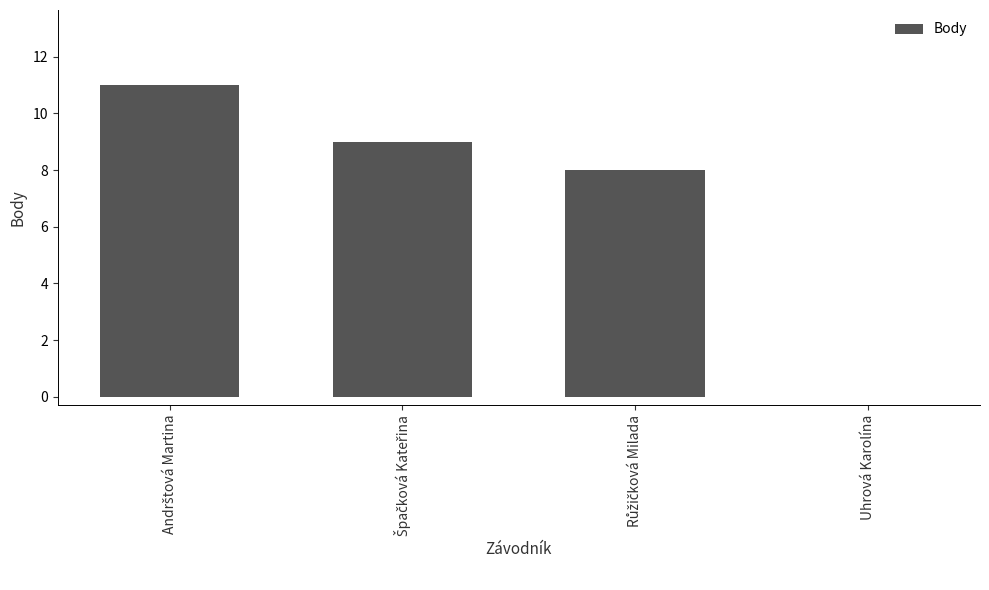

What is the sum of all values?

28